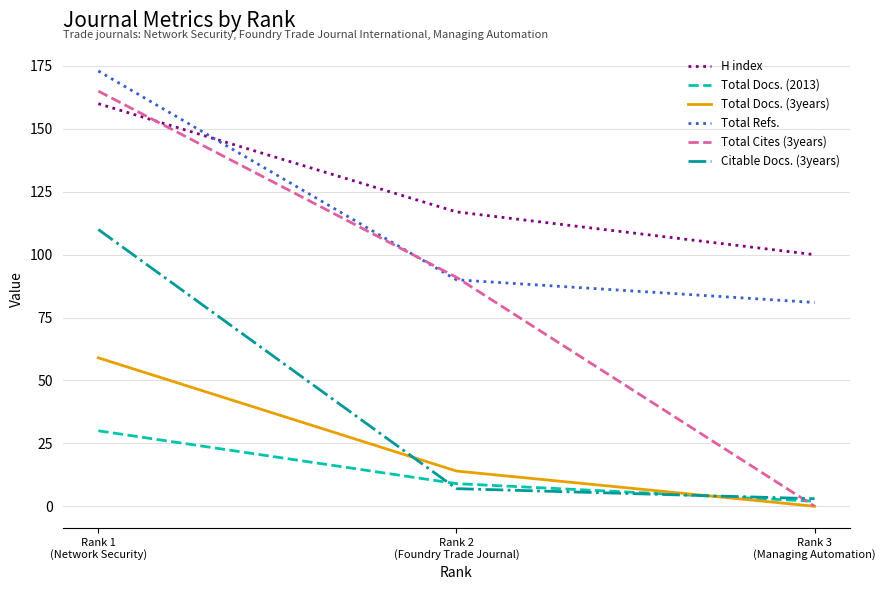

Which series has the widest spread of values?

Total Cites (3years)